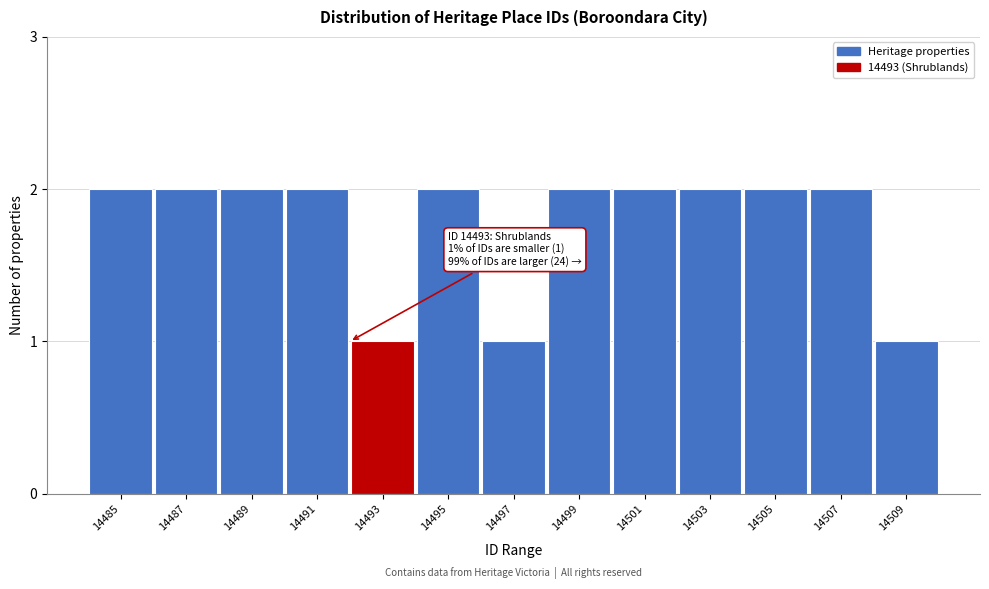

Reading right to left, list all the values displayed in this chart.

14509=1	14507=2	14505=2	14503=2	14501=2	14499=2	14497=1	14495=2	14493=1	14491=2	14489=2	14487=2	14485=2